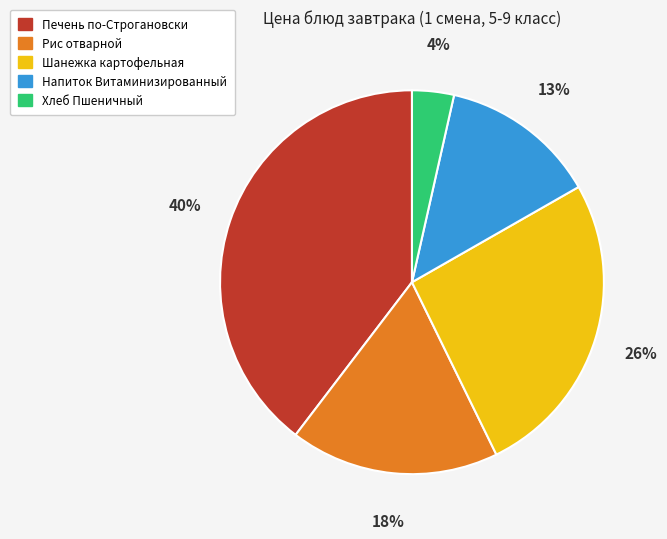

Which slice is the largest?

Печень по-Строгановски